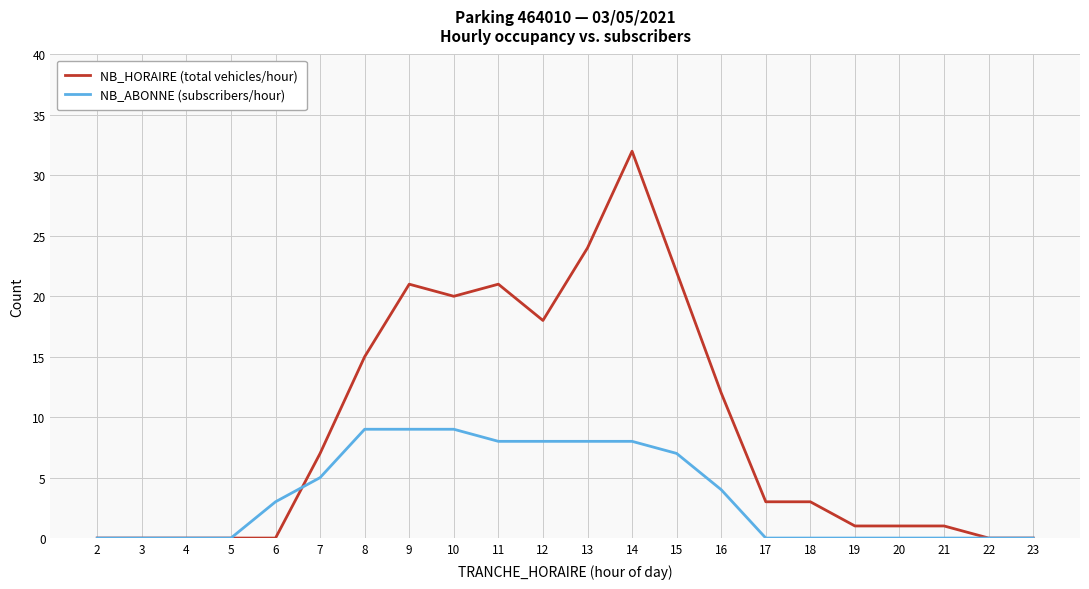

What is the spread (max minus min) of values at 14?

24